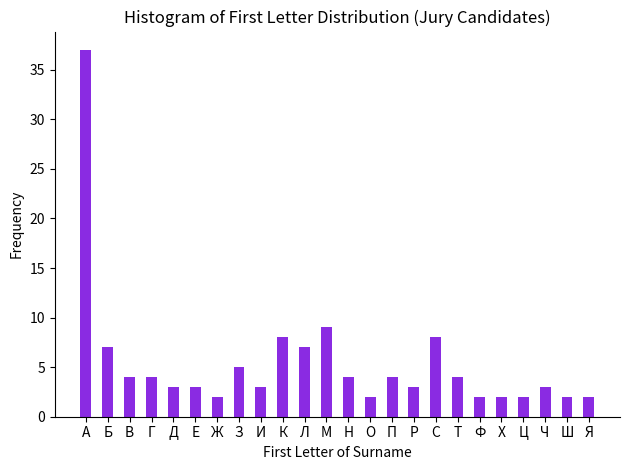

Reading left to right, extract all data points from this chart.

А=37	Б=7	В=4	Г=4	Д=3	Е=3	Ж=2	З=5	И=3	К=8	Л=7	М=9	Н=4	О=2	П=4	Р=3	С=8	Т=4	Ф=2	Х=2	Ц=2	Ч=3	Ш=2	Я=2